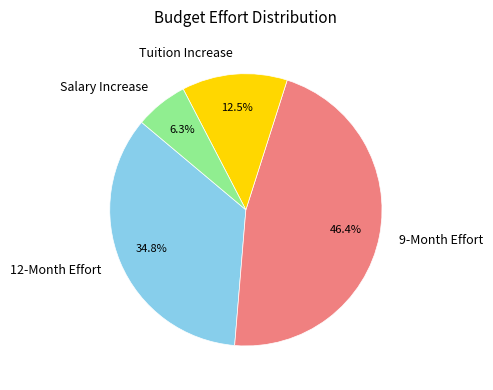

Count the number of slices in the pie.

4